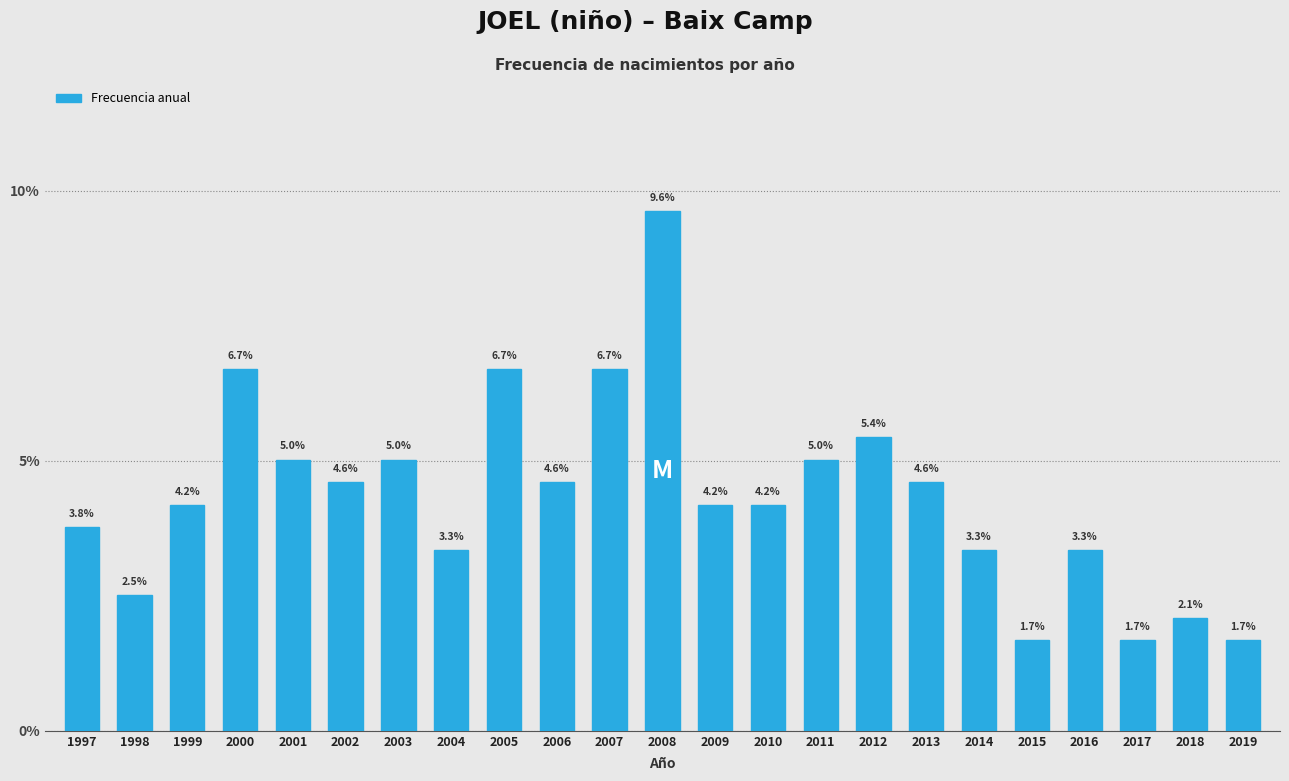

Reading left to right, what are all the values shown in this chart?

1997=3.8	1998=2.5	1999=4.2	2000=6.7	2001=5.0	2002=4.6	2003=5.0	2004=3.3	2005=6.7	2006=4.6	2007=6.7	2008=9.6	2009=4.2	2010=4.2	2011=5.0	2012=5.4	2013=4.6	2014=3.3	2015=1.7	2016=3.3	2017=1.7	2018=2.1	2019=1.7